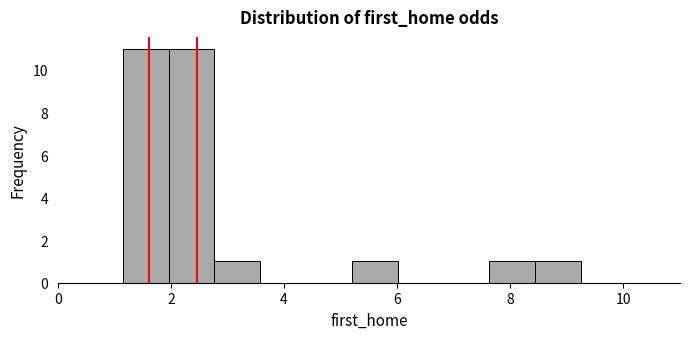

Reading left to right, list every bar in this chart as the range it spans on the x-axis followed by its height. Neither the bar edges nor the heights are printed on the chart, so give them approximately, as read against the axes.

1.2 to 2.0: 11
2.0 to 2.8: 11
2.8 to 3.6: 1
3.6 to 4.4: 0
4.4 to 5.2: 0
5.2 to 6.0: 1
6.0 to 6.8: 0
6.8 to 7.6: 0
7.6 to 8.4: 1
8.4 to 9.2: 1